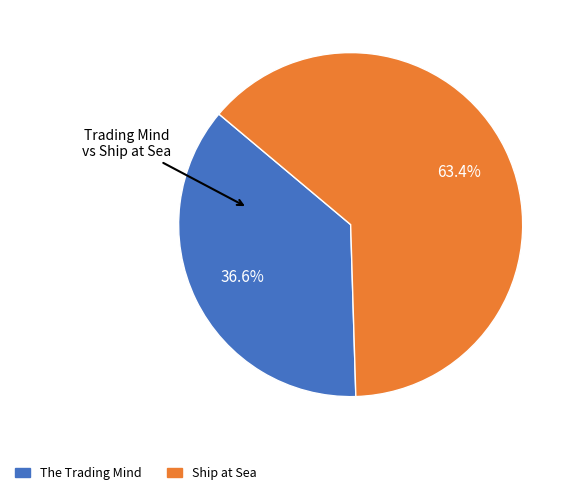

How many slices are in this pie chart?

2